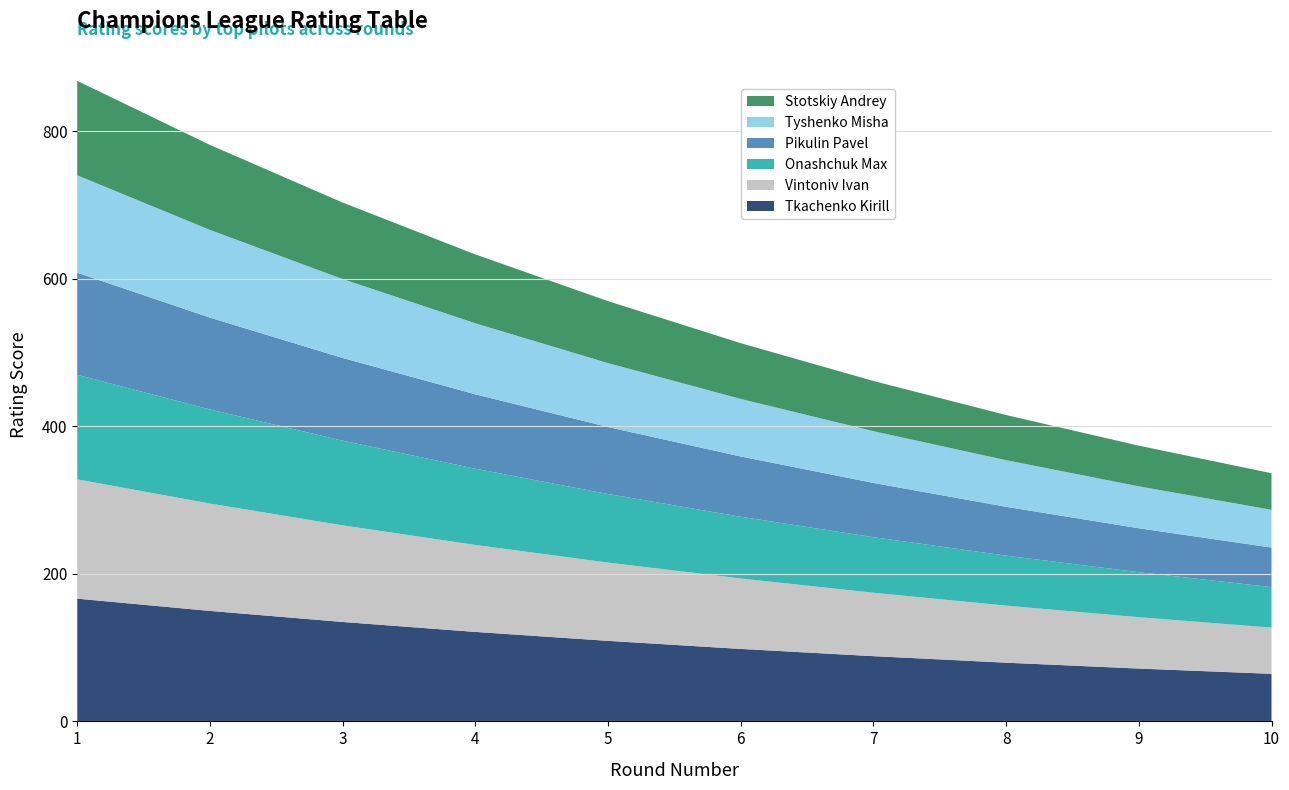

Reading left to right, what are all the values shown in this chart?

Tkachenko Kirill: 166.3	149.7	134.7	121.3	109.1	98.2	88.4	79.6	71.6	64.4
Vintoniv Ivan: 161.7	145.5	130.9	117.9	106.1	95.5	85.9	77.3	69.6	62.6
Onashchuk Max: 141.7	127.5	114.8	103.3	93.0	83.7	75.3	67.8	61.0	54.9
Pikulin Pavel: 138.3	124.5	112.0	100.8	90.8	81.7	73.5	66.2	59.5	53.6
Tyshenko Misha: 132.0	118.8	106.9	96.2	86.6	77.9	70.2	63.1	56.8	51.1
Stotskiy Andrey: 128.0	115.2	103.7	93.3	84.0	75.6	68.0	61.2	55.1	49.6